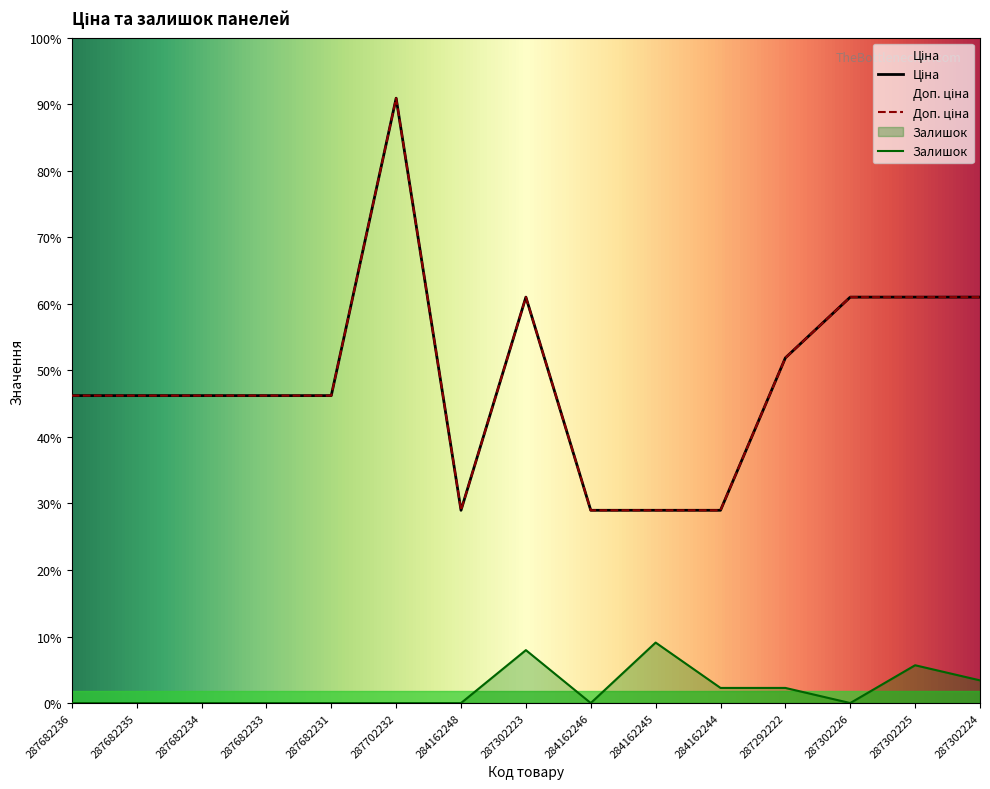

Which category has the lowest value in the Доп. ціна series?

284162248